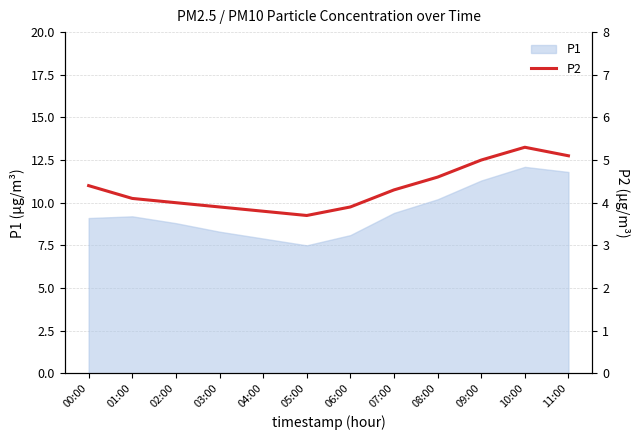

What is the sum of the values at 10:00 and 00:00?

9.7